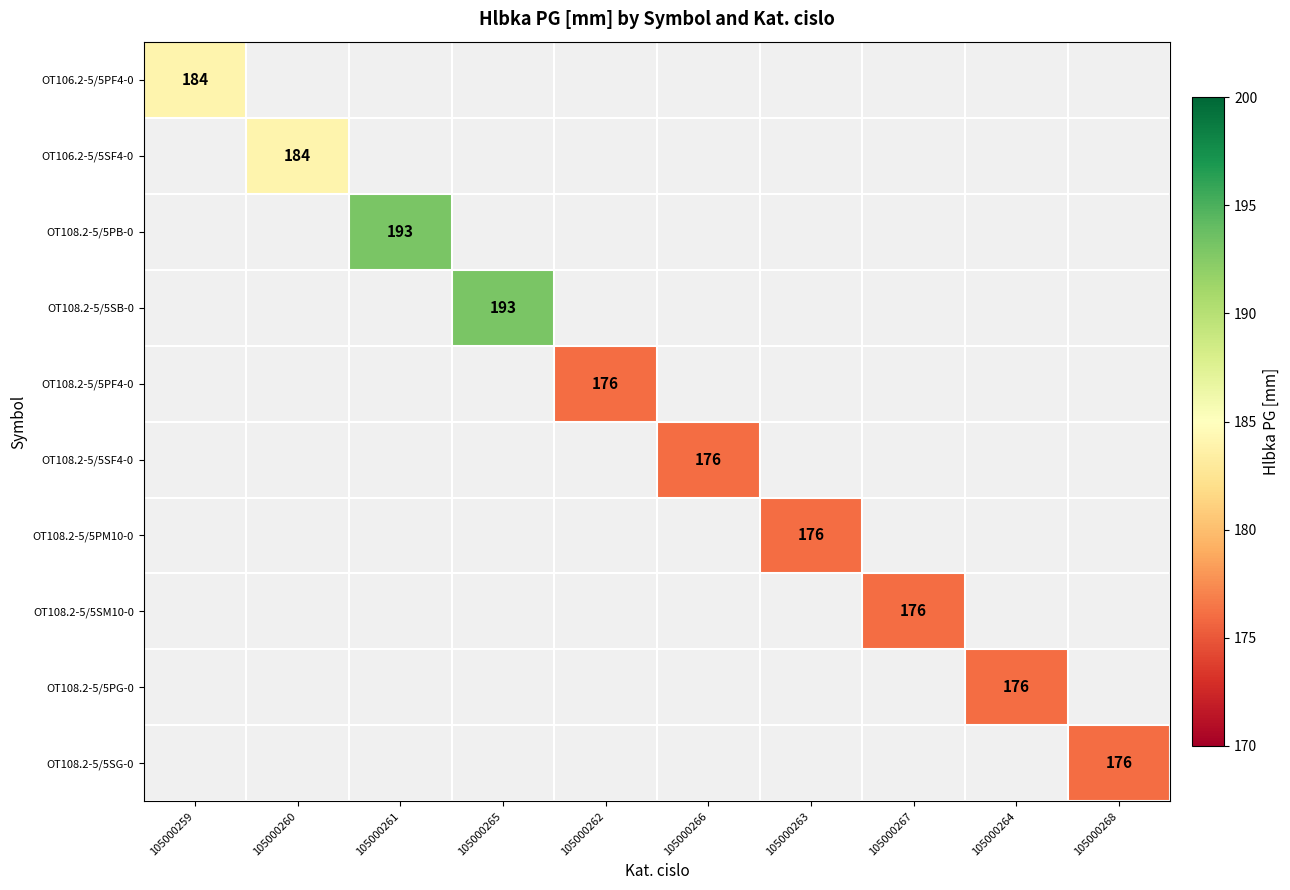

Which category has the lowest value across all series?

105000262